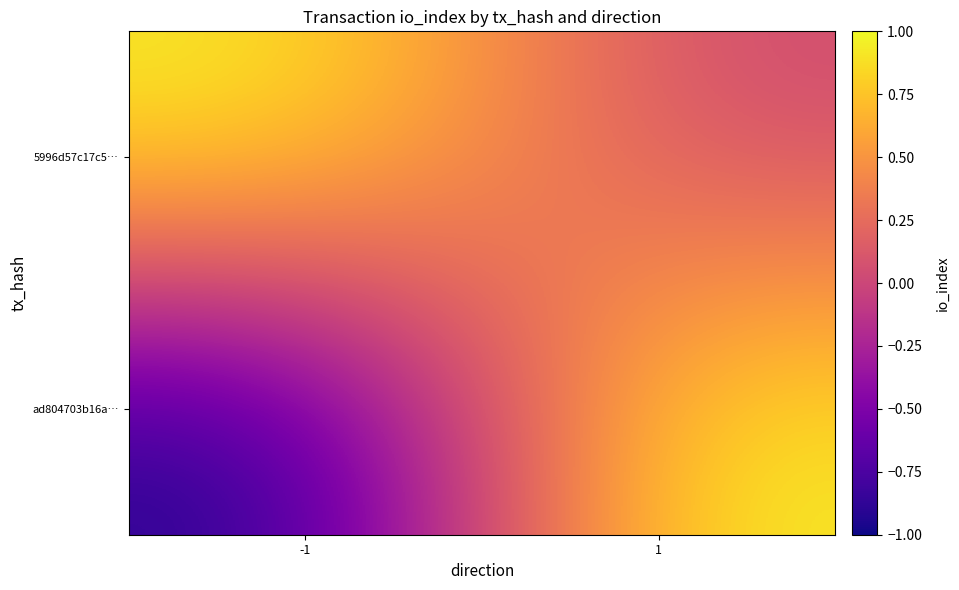

Reading left to right, extract all data points from this chart.

ad804703b16a…: -1=-1	1=1
5996d57c17c5…: -1=1	1=0